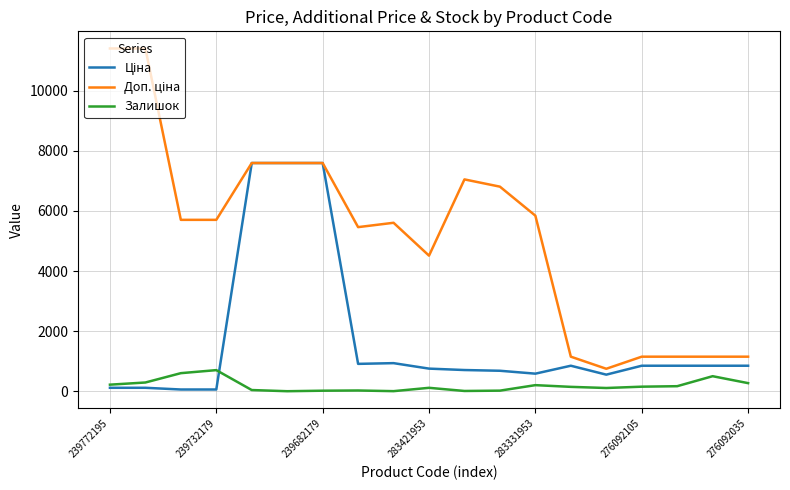

What is the highest value of the Залишок series?

702.0